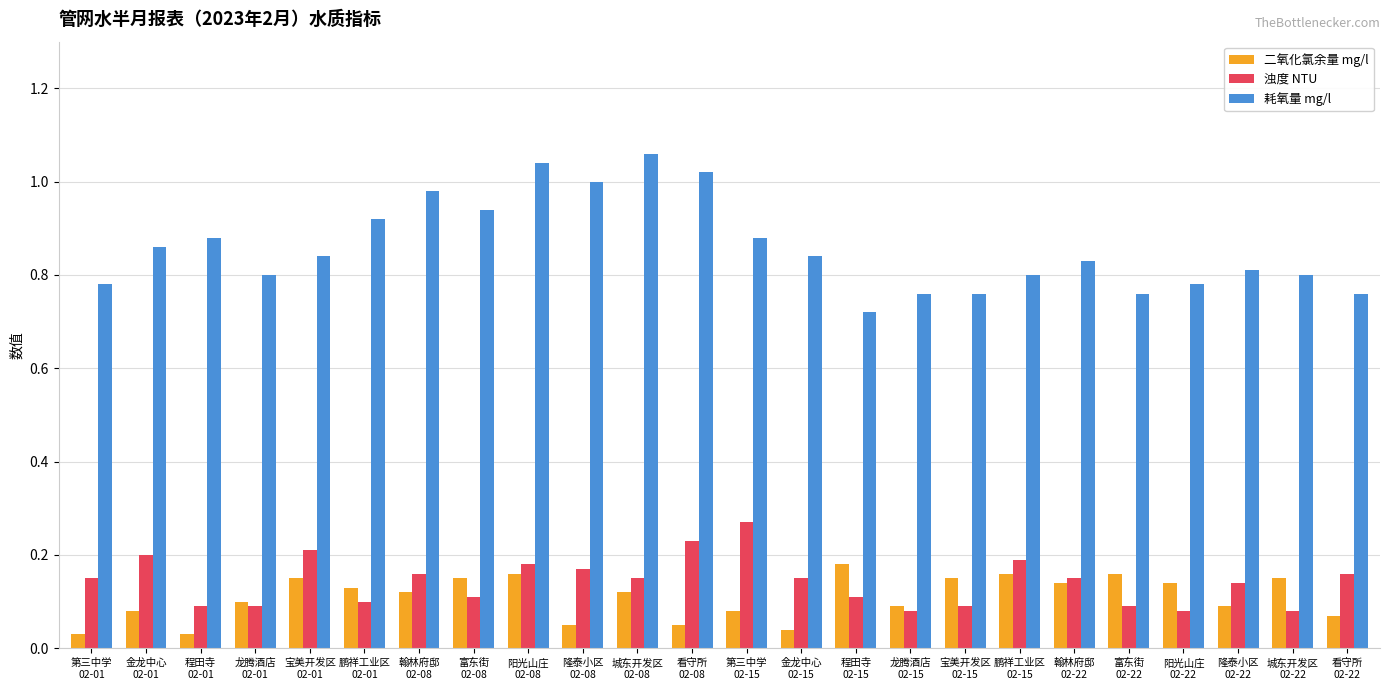

Which series has the largest range (max minus min)?

耗氧量 mg/l